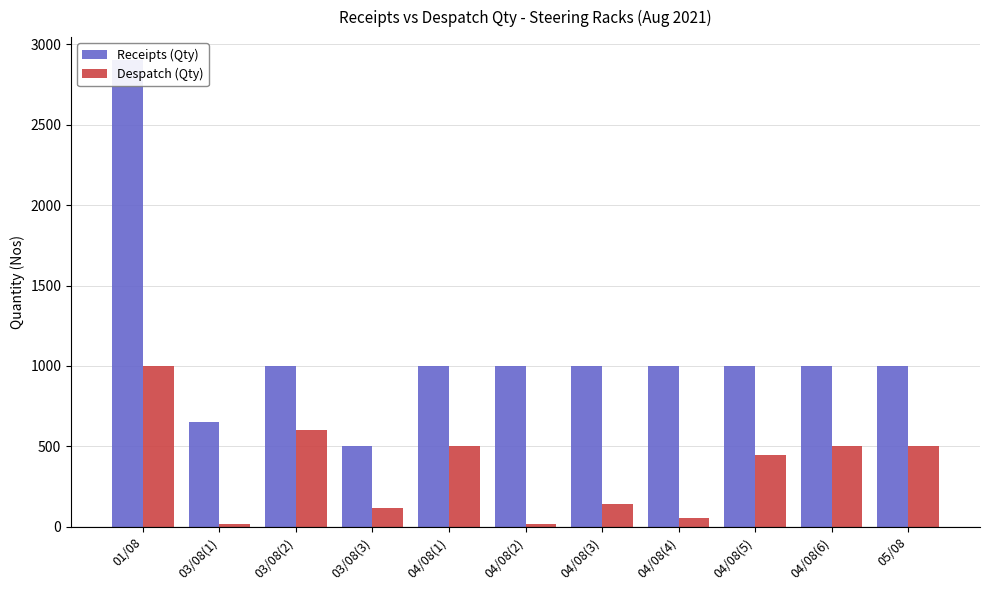

What is the value of the Despatch (Qty) bar at the 8th from the left?

54